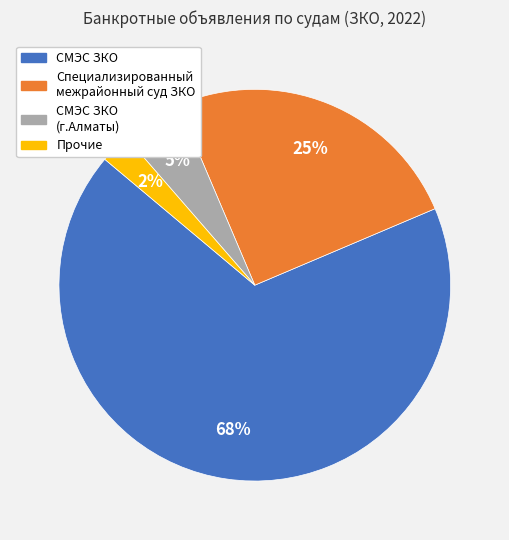

Is there any slice that represents more than half of the pie?

Yes